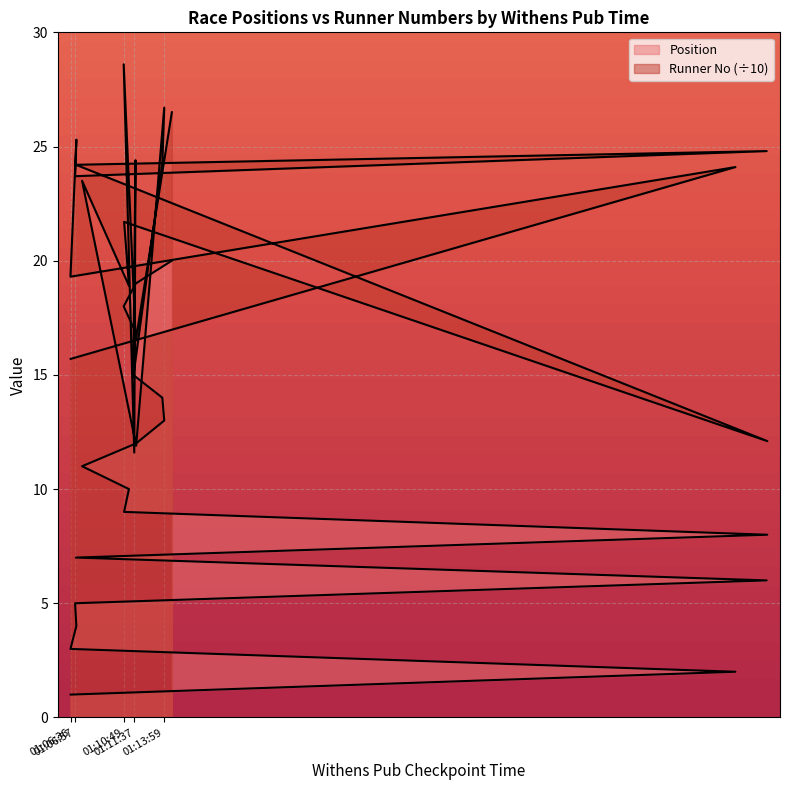

Which series has the largest total across all categories?

Runner No